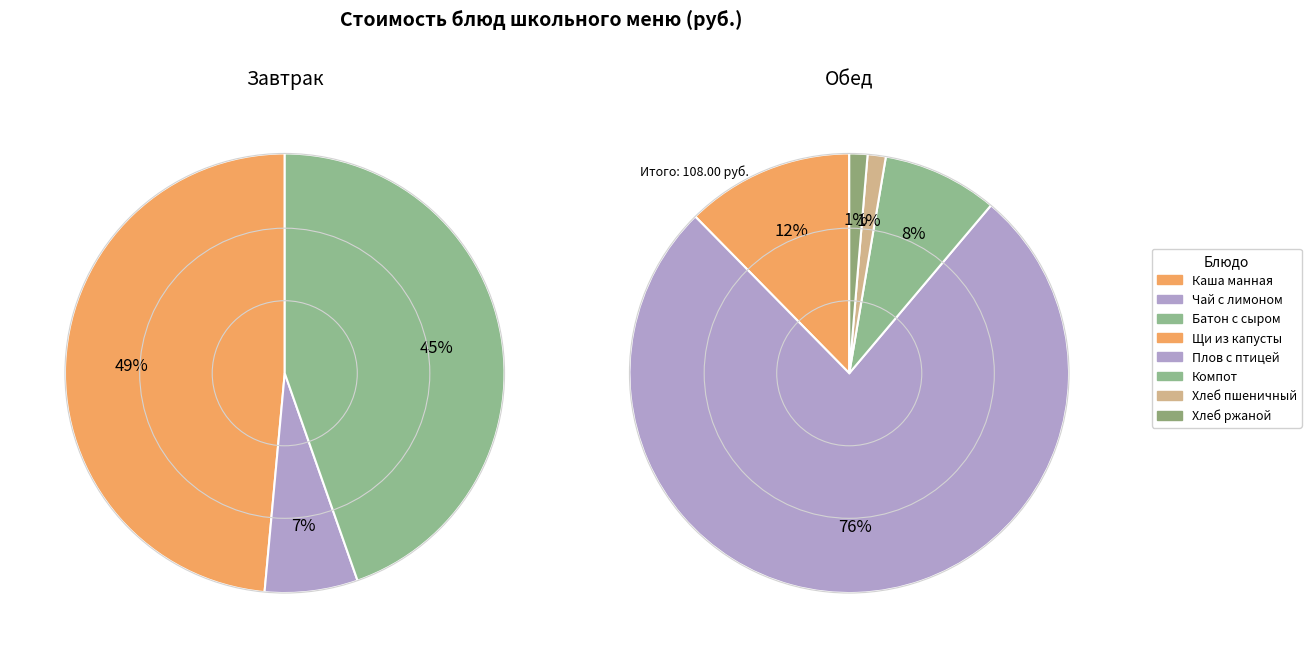

Is Батон с сыром и маслом the majority of the pie?

No